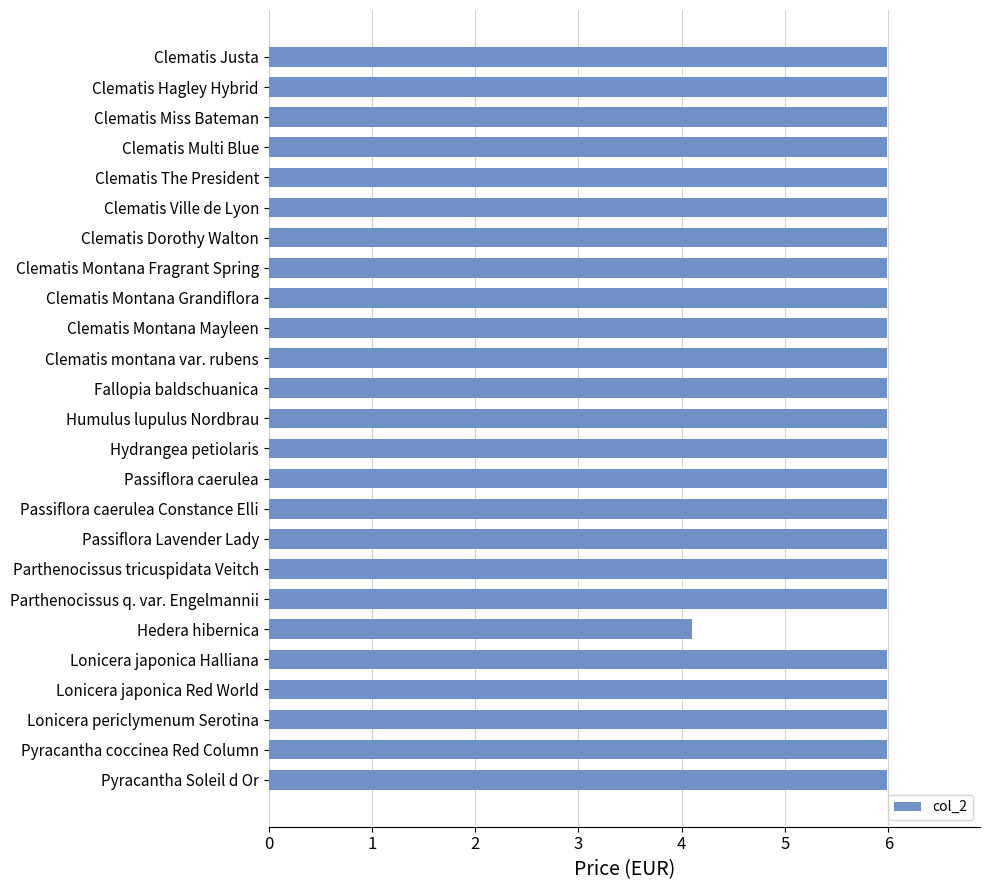

At which label is the value closest to 5?

Hedera hibernica